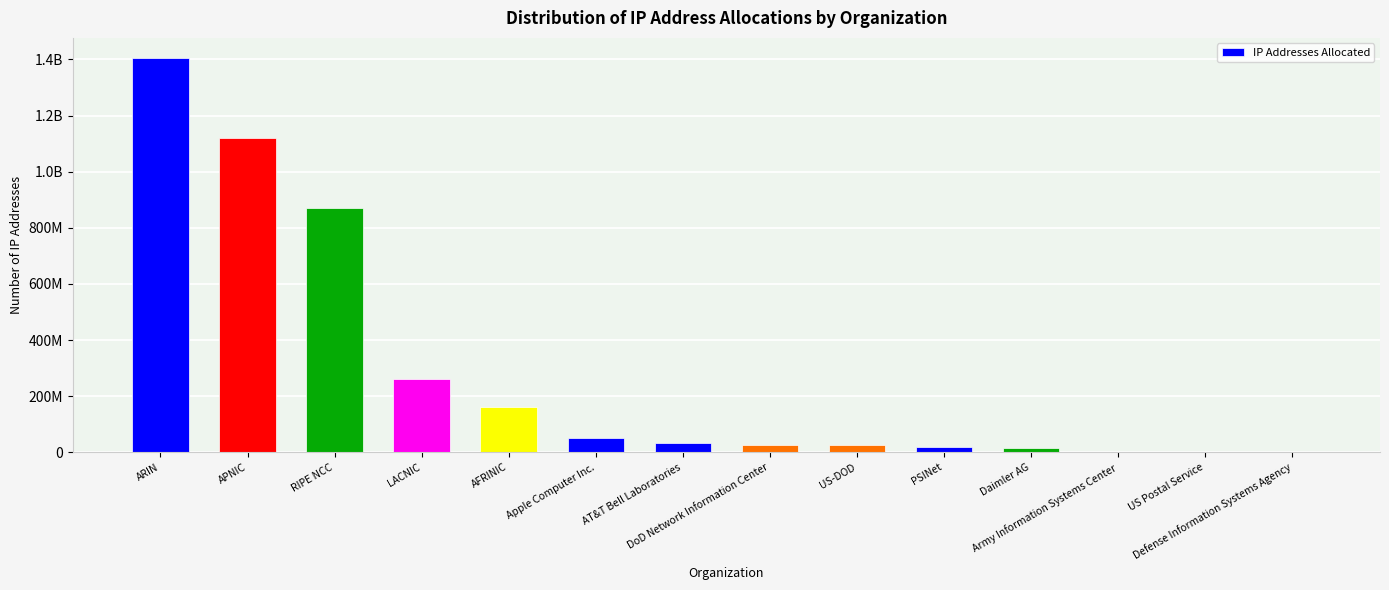

What is the difference between the maximum and second lowest values?

1406233927